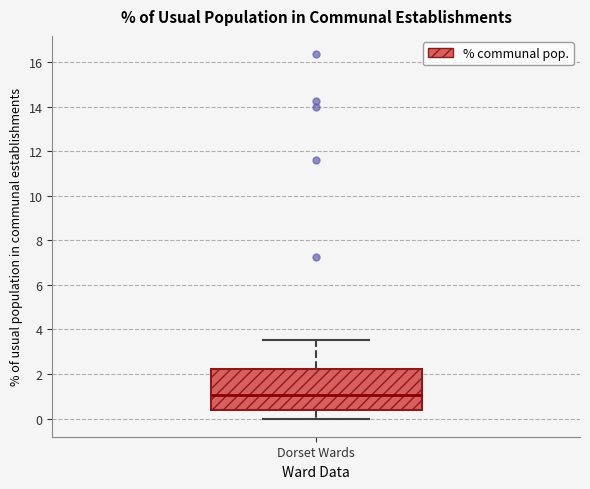

Read this box plot against the y-axis: the position of the median line, the range covered by the box, and the ends of both whiskers. The values are not printed on the chart, so give them approximately, as read against the axis.

median 1.0, box 0.4 to 2.2, whiskers 0.0 to 3.6